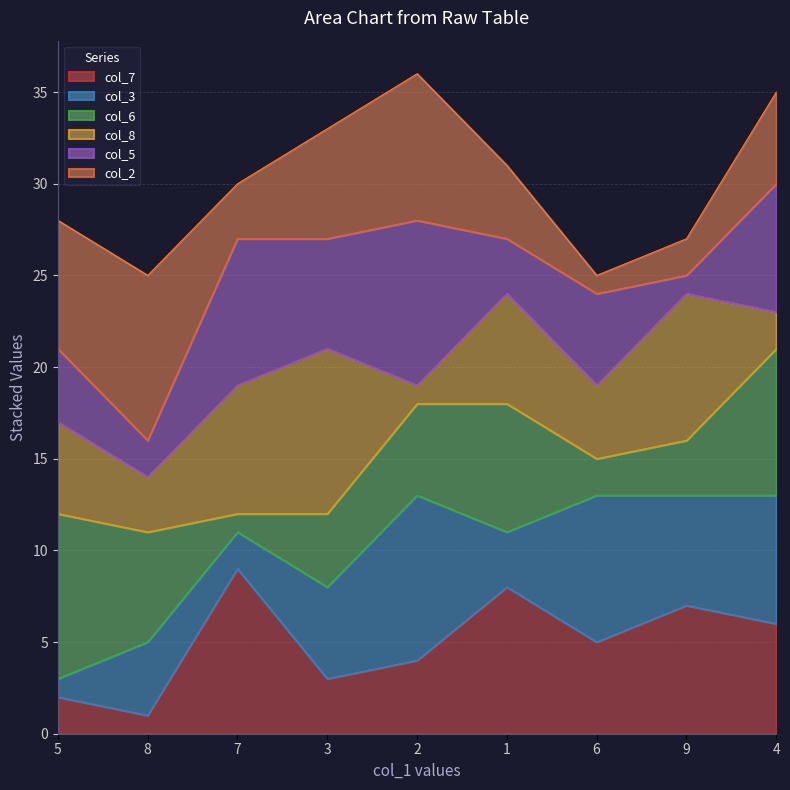

How many data points in col_3 are less than 5?

4